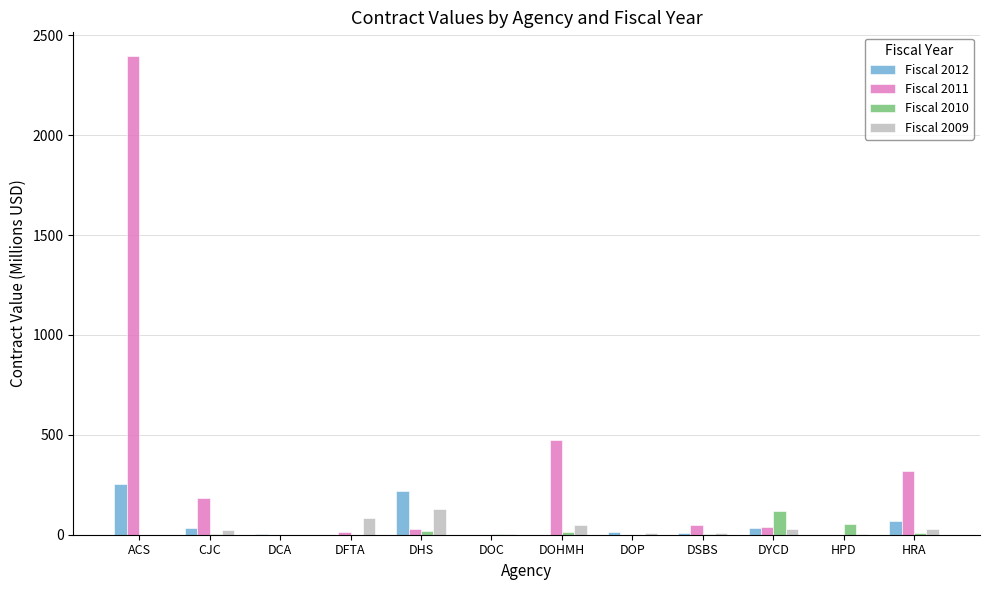

Which series has the largest range (max minus min)?

Fiscal 2011